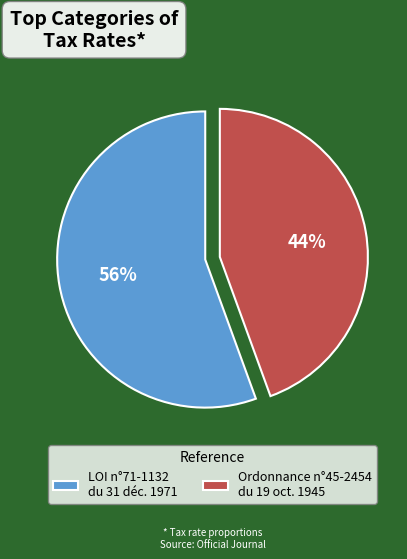

Which slice represents more than half of the pie?

LOI n°71-1132 du 31 déc. 1971